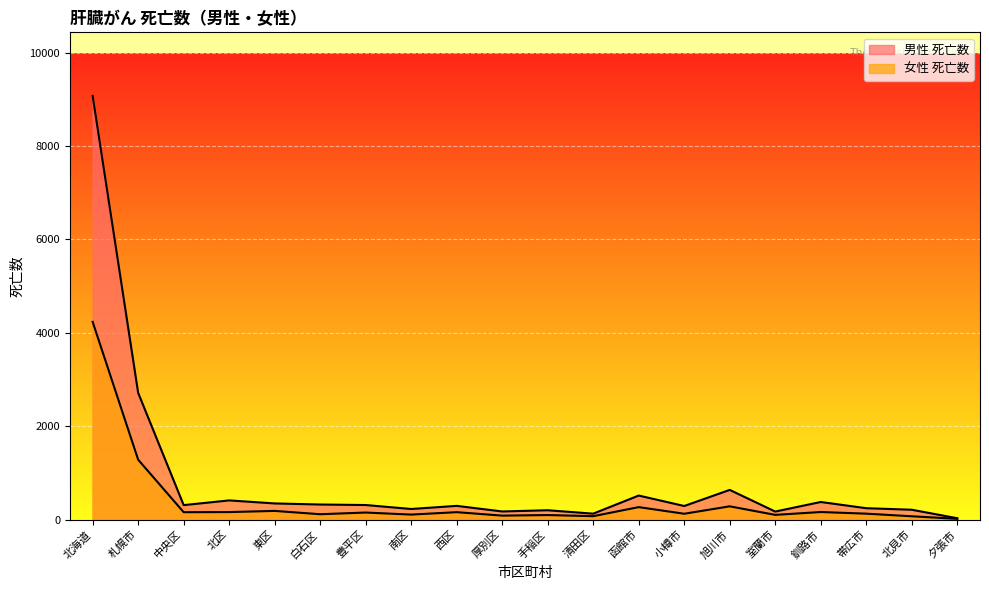

How many categories are shown in the chart?

20